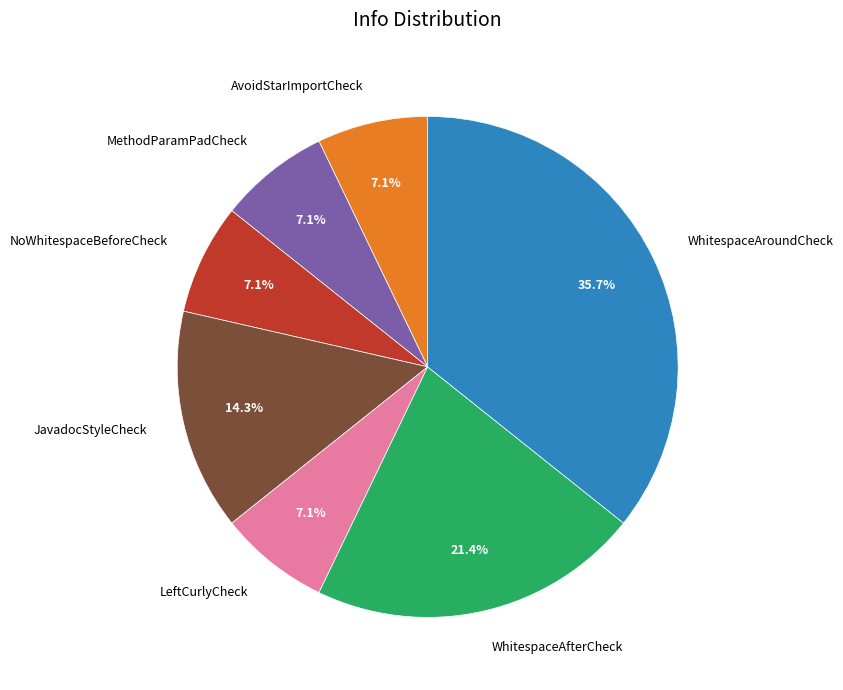

To the nearest percent, what is the difference between the largest and smallest slice percentages?

29%